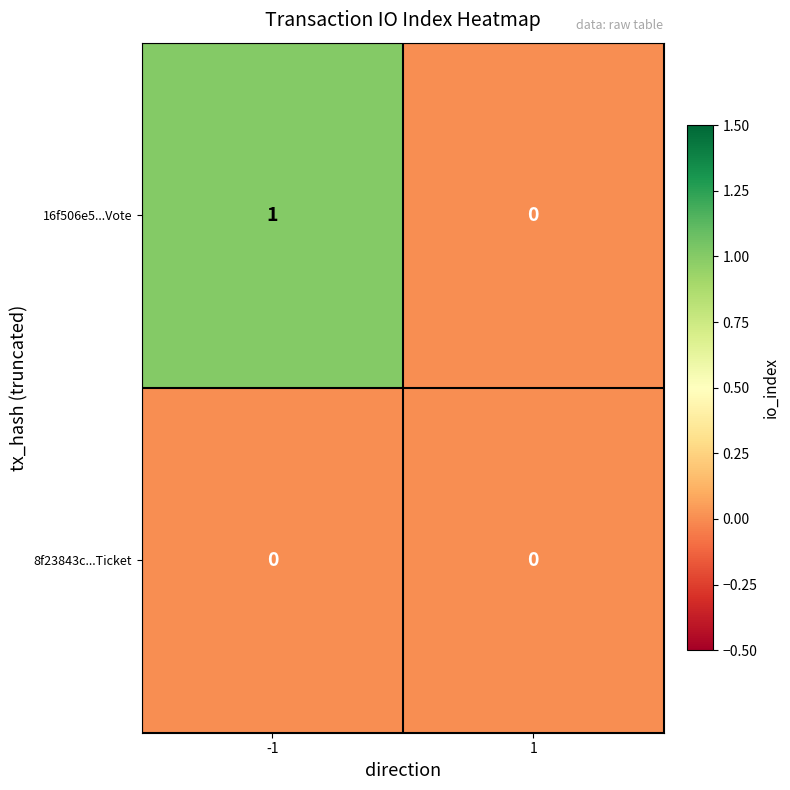

Which series has the largest total across all categories?

16f506e5...Vote